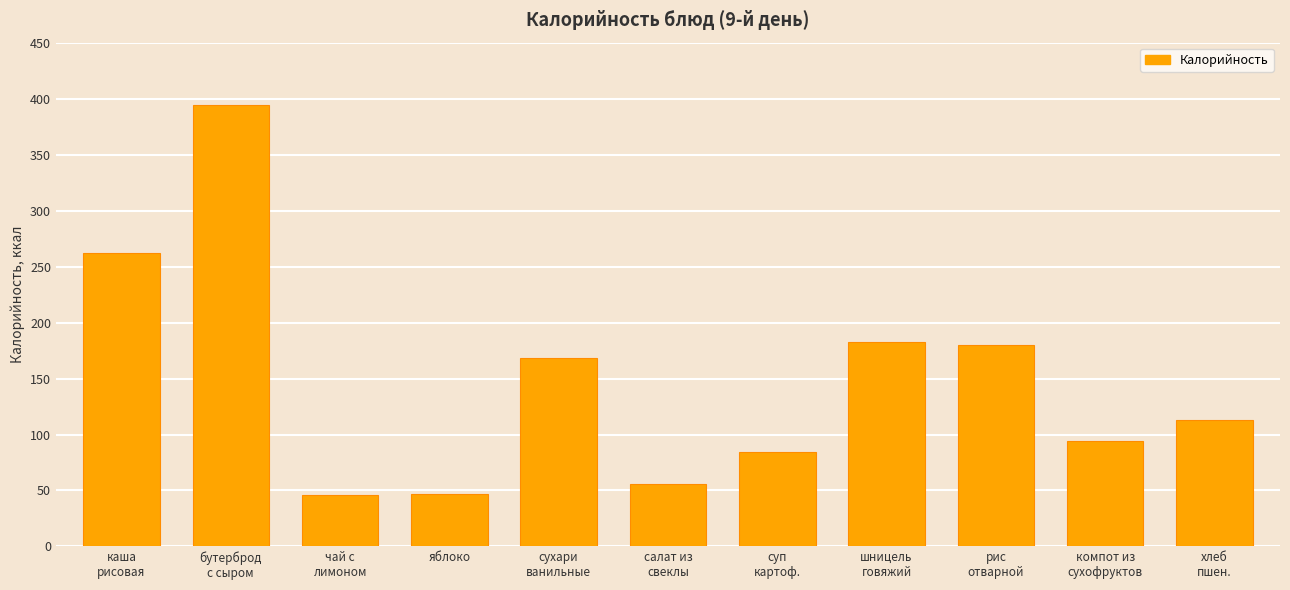

What is the difference between the values at каша
рисовая and сухари
ванильные?

94.5